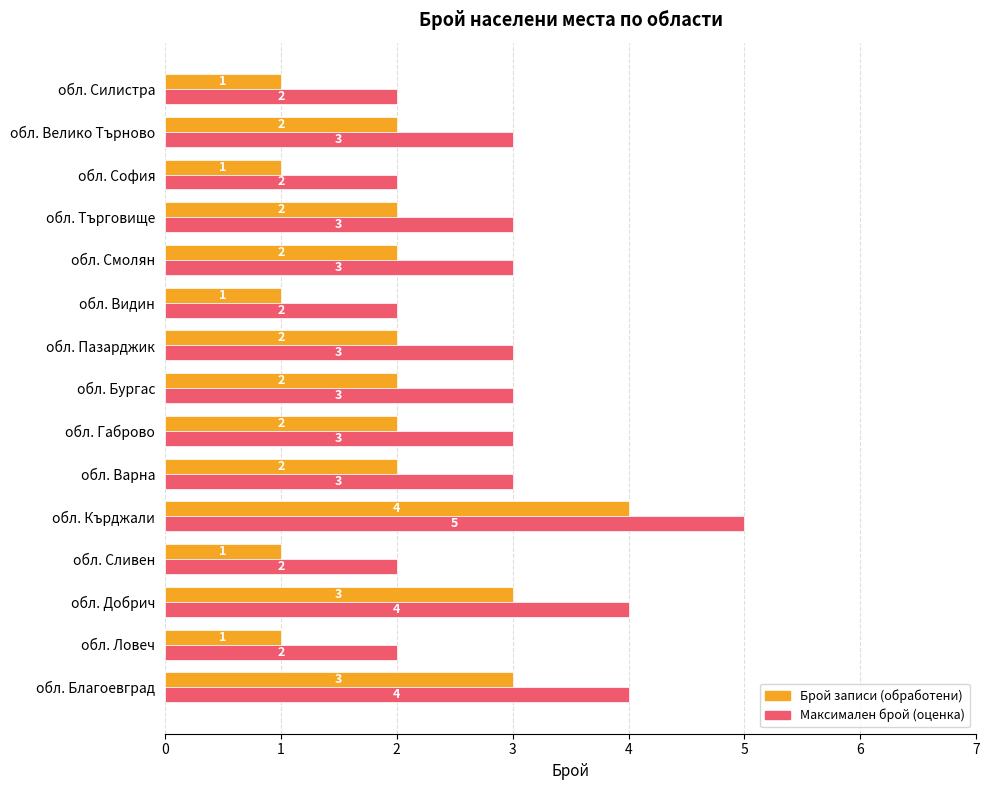

The value of Максимален брой (оценка) at обл. Варна is 3. True or false?

True